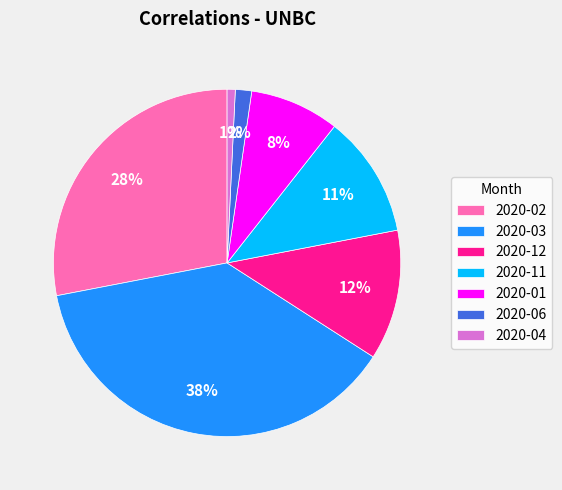

Do 2020-06 and 2020-01 together represent more than half of the pie?

No